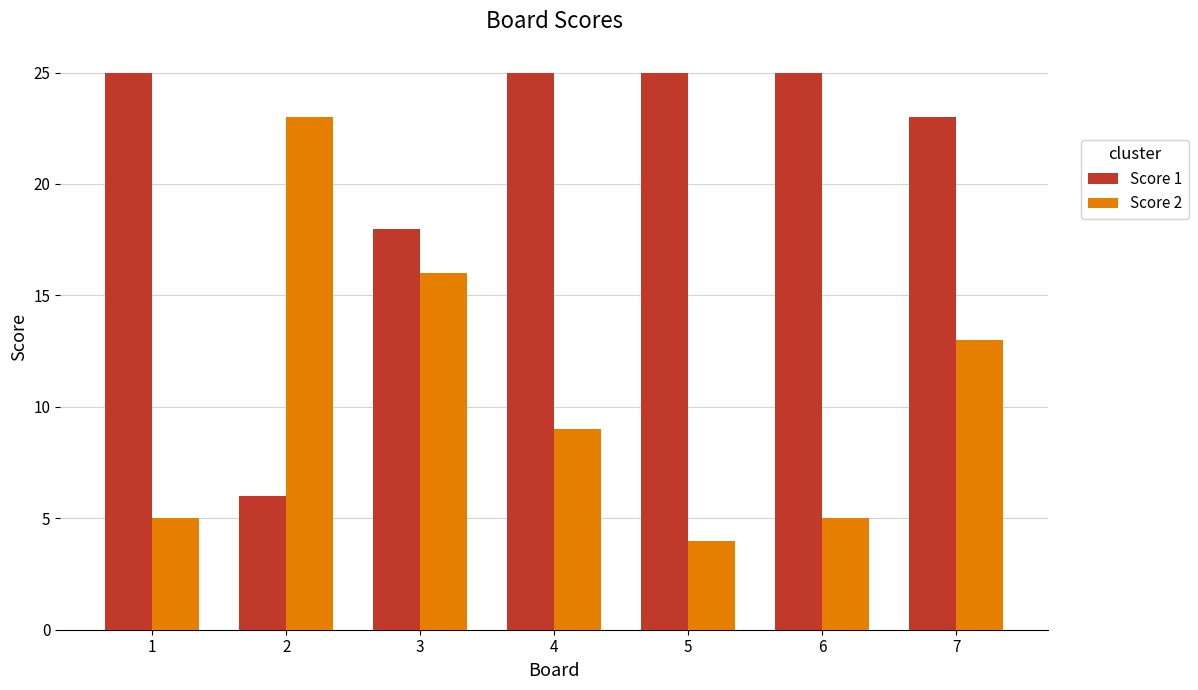

What is the difference between the second highest and minimum values in the Score 2 series?

12